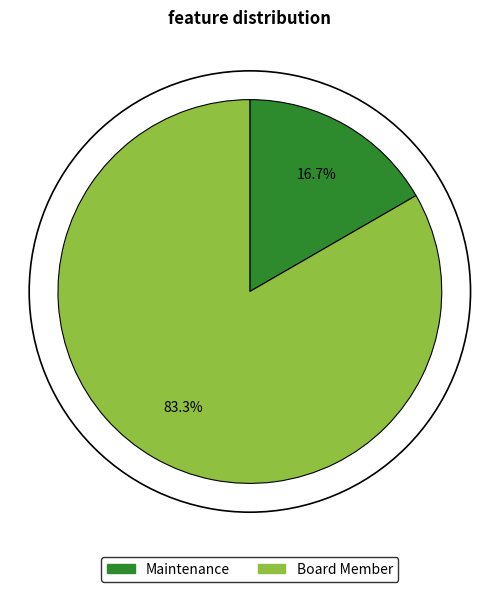

Count the number of slices in the pie.

2